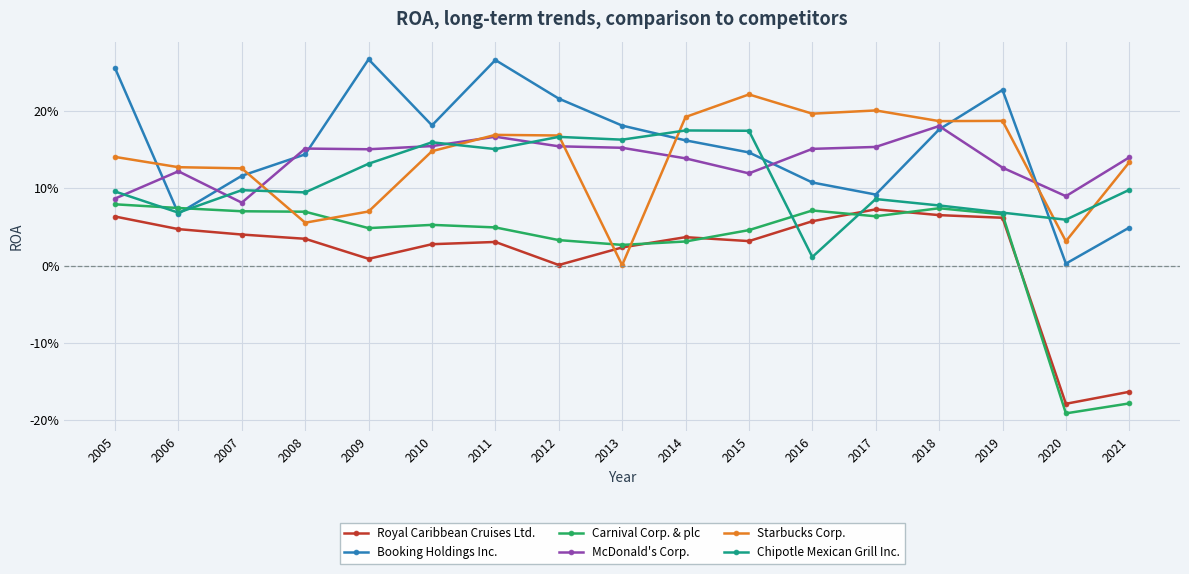

What is the sum of the Carnival Corp. & plc values at 2011 and 2020?

-0.1